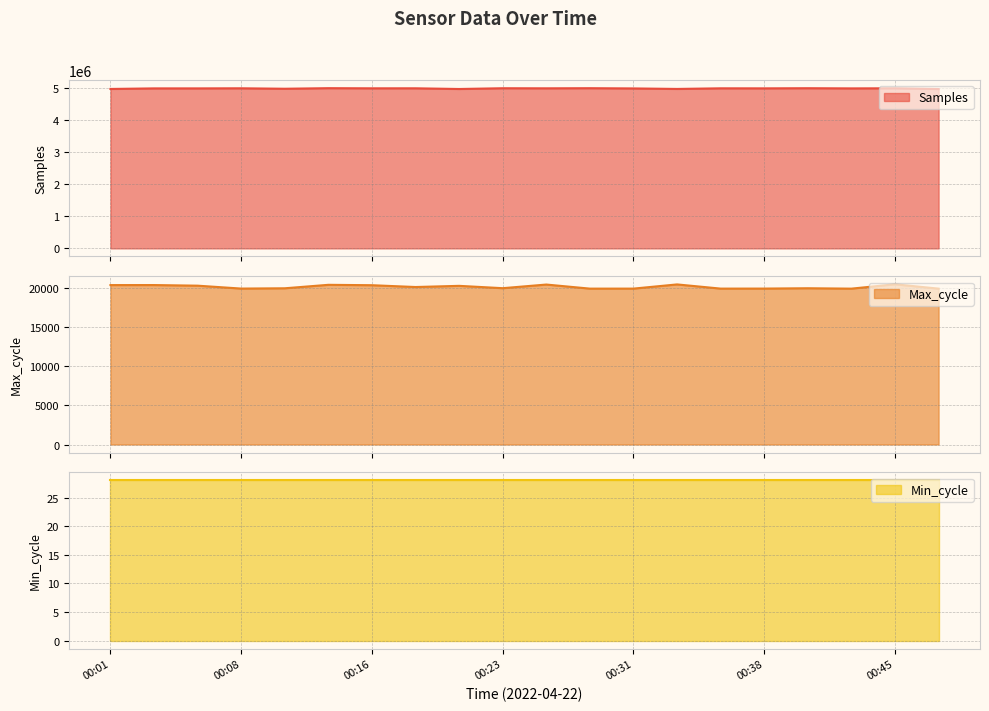

What is the highest value of the Samples series?

4993028